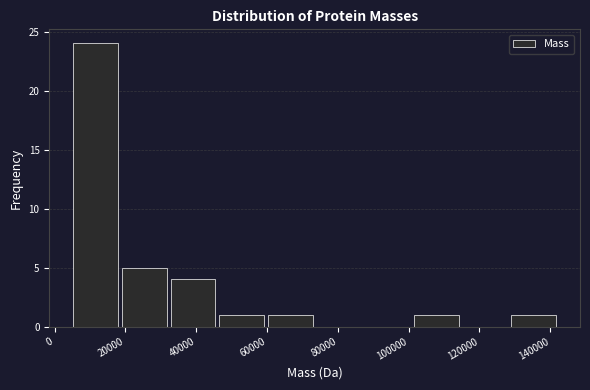

Reading left to right, transcribe this chart: for each bar, give the range it covers on the x-axis and its height. Neither the bar edges nor the heights are printed on the chart, so give them approximately, as read against the axes.

4000 to 18000: 24
18000 to 32000: 5
32000 to 46000: 4
46000 to 60000: 1
60000 to 74000: 1
74000 to 88000: 0
88000 to 100000: 0
100000 to 114000: 1
114000 to 128000: 0
128000 to 142000: 1